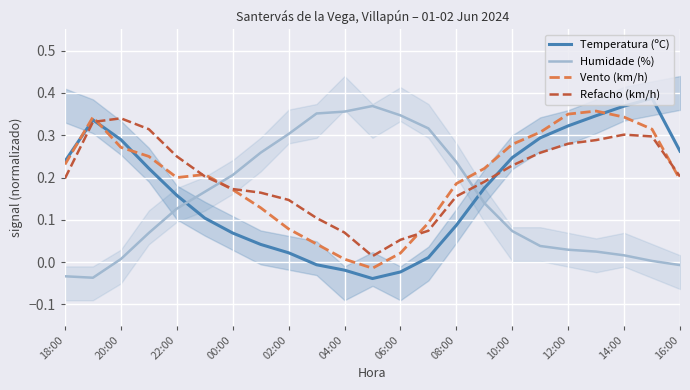

Which series ends up on top after the final intersection of Humidade (%) and Temperatura (ºC)?

Temperatura (ºC)